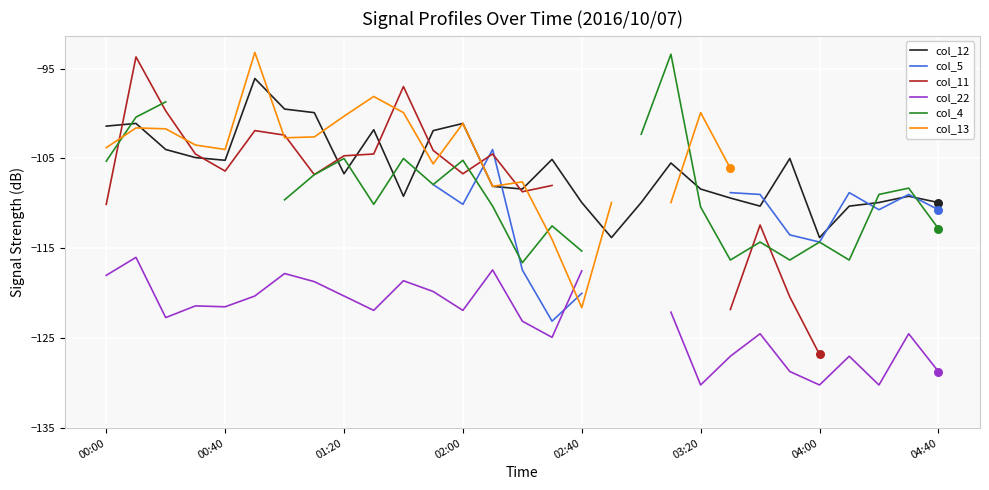

At how many categories does at least one series exceed -105?

17